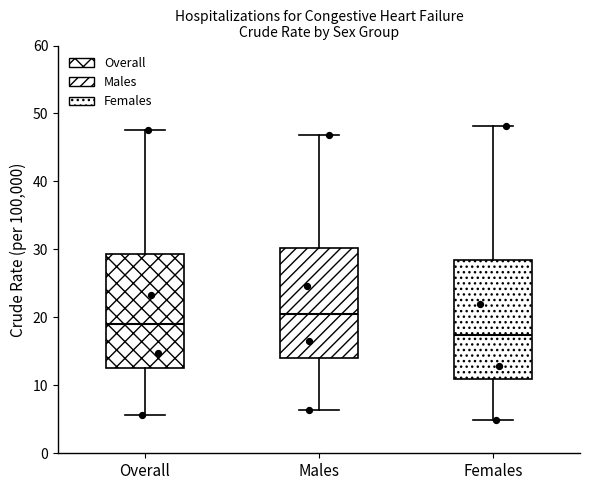

Reading left to right, read every box against the y-axis: the position of its median line, the range the box covers, and the ends of its whiskers. The values are not printed on the chart, so give them approximately, as read against the axis.

Overall: median 19, box 13 to 29, whiskers 6 to 48
Males: median 21, box 14 to 30, whiskers 6 to 47
Females: median 17, box 11 to 28, whiskers 5 to 48